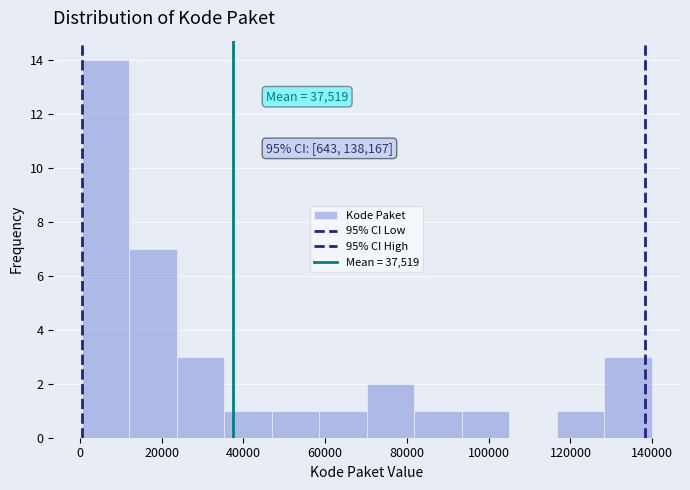

Which range on the x-axis has the tallest bar?

0 to 12000